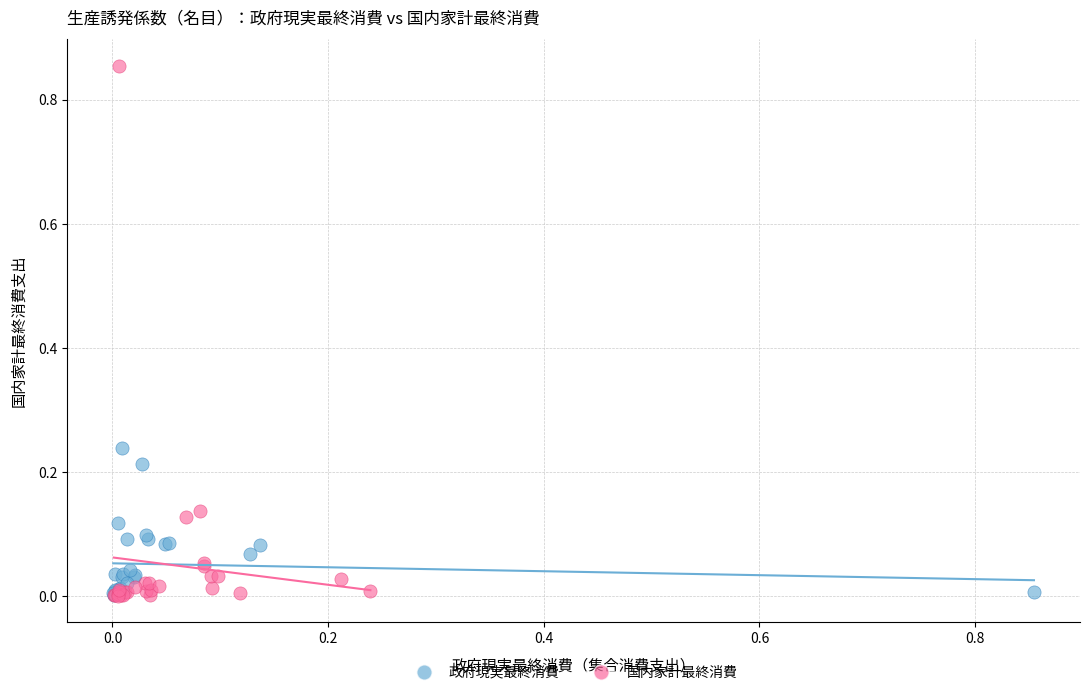

Which series has the largest Y range (max minus min)?

国内家計最終消費